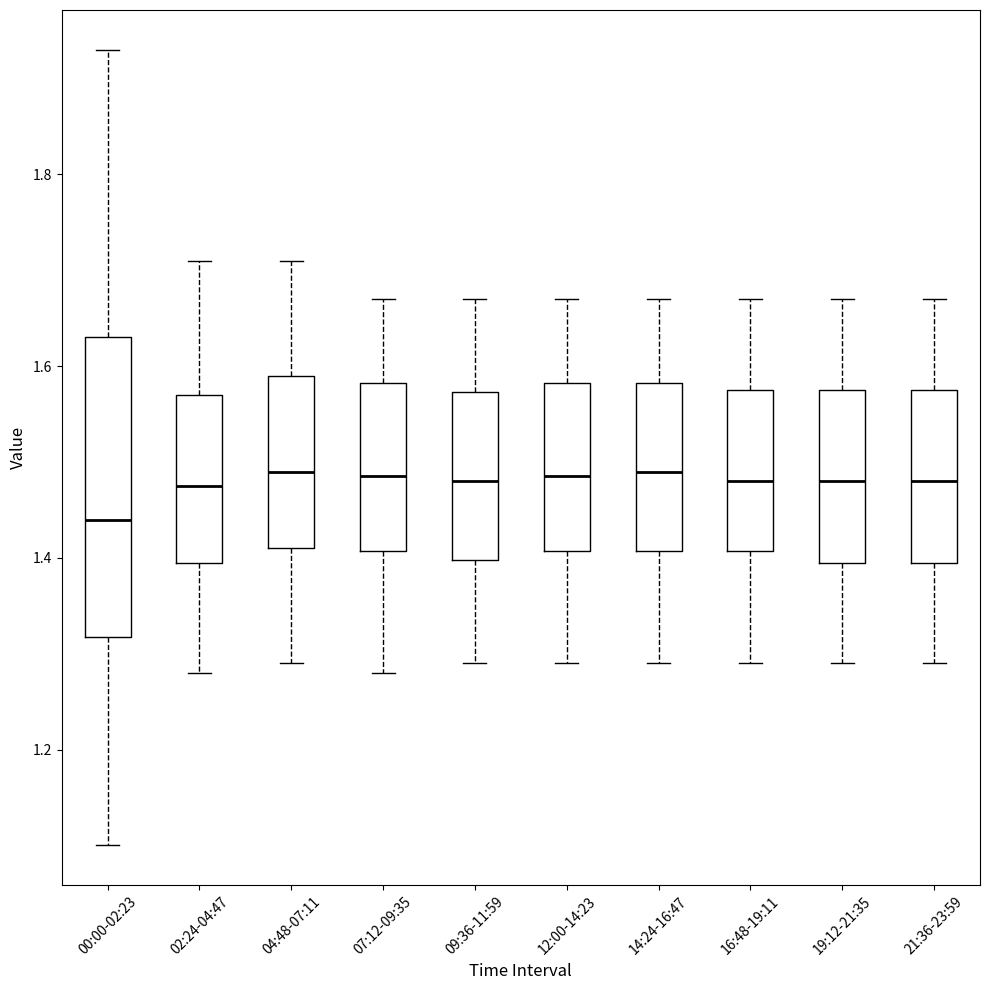

Reading left to right, read every box against the y-axis: the position of its median line, the range the box covers, and the ends of its whiskers. The values are not printed on the chart, so give them approximately, as read against the axis.

00:00-02:23: median 1.44, box 1.32 to 1.64, whiskers 1.10 to 1.94
02:24-04:47: median 1.48, box 1.40 to 1.58, whiskers 1.28 to 1.72
04:48-07:11: median 1.50, box 1.42 to 1.60, whiskers 1.30 to 1.72
07:12-09:35: median 1.48, box 1.40 to 1.58, whiskers 1.28 to 1.68
09:36-11:59: median 1.48, box 1.40 to 1.58, whiskers 1.30 to 1.68
12:00-14:23: median 1.48, box 1.40 to 1.58, whiskers 1.30 to 1.68
14:24-16:47: median 1.50, box 1.40 to 1.58, whiskers 1.30 to 1.68
16:48-19:11: median 1.48, box 1.40 to 1.58, whiskers 1.30 to 1.68
19:12-21:35: median 1.48, box 1.40 to 1.58, whiskers 1.30 to 1.68
21:36-23:59: median 1.48, box 1.40 to 1.58, whiskers 1.30 to 1.68